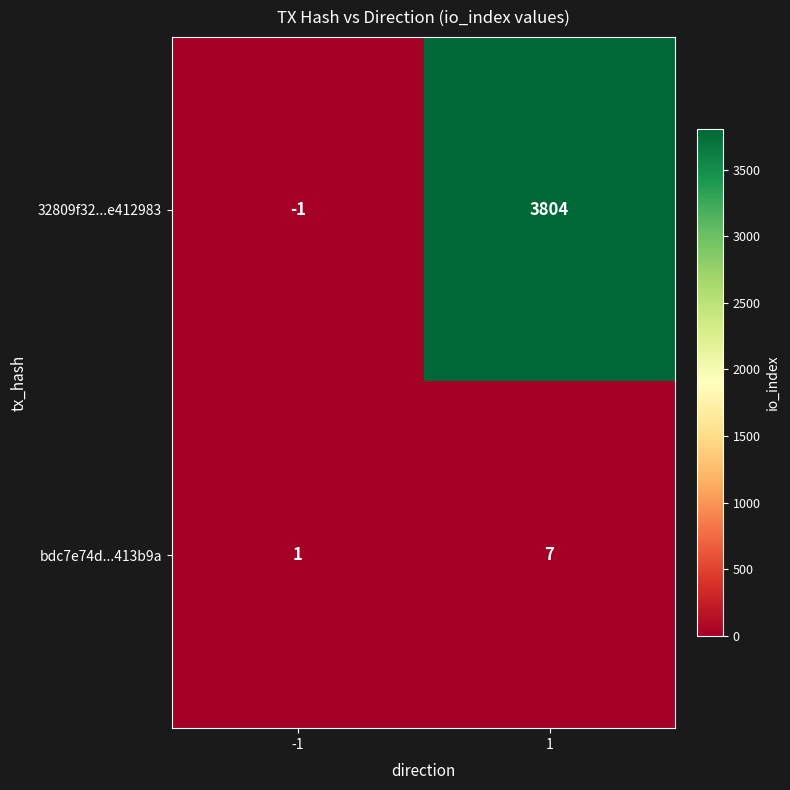

What is the difference between the maximum and minimum values in the bdc7e74d...413b9a series?

6